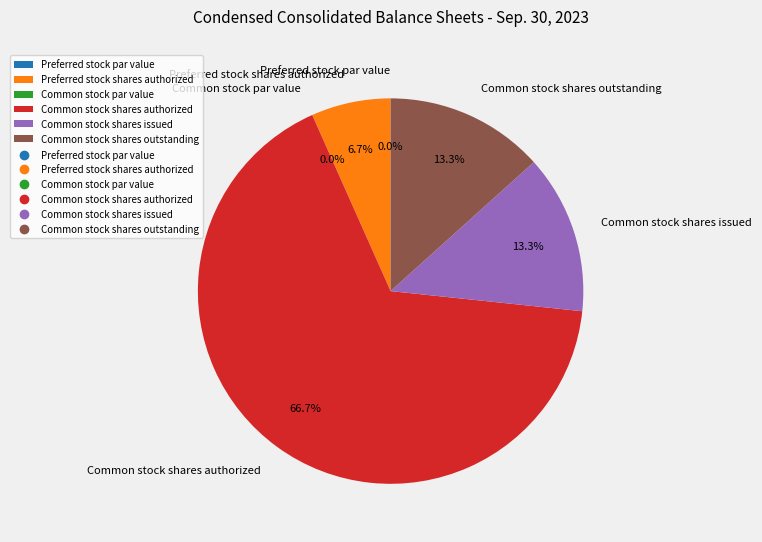

To the nearest percent, what portion does Preferred stock shares authorized represent?

7%